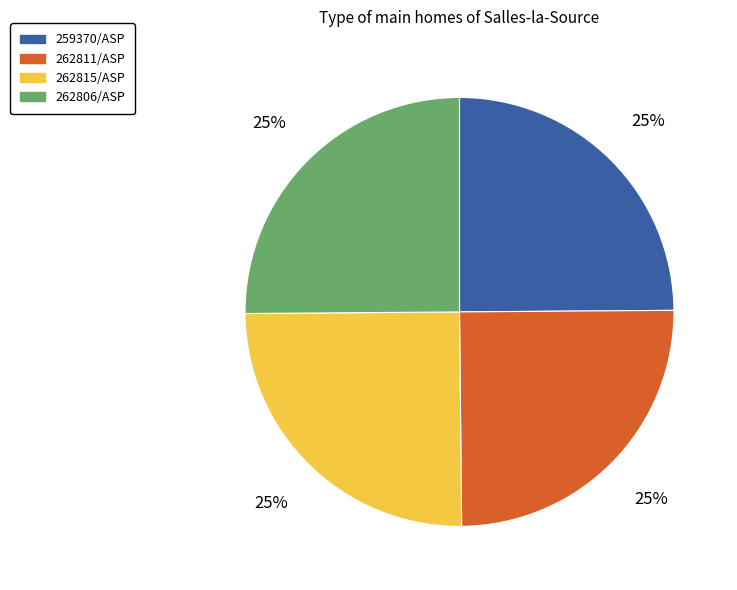

What is the ratio of the value at 262811/ASP to the value at 262806/ASP?

1.0